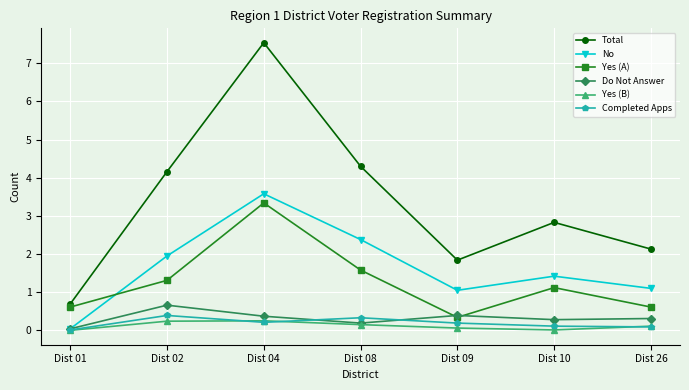

Which series has the widest spread of values?

Total